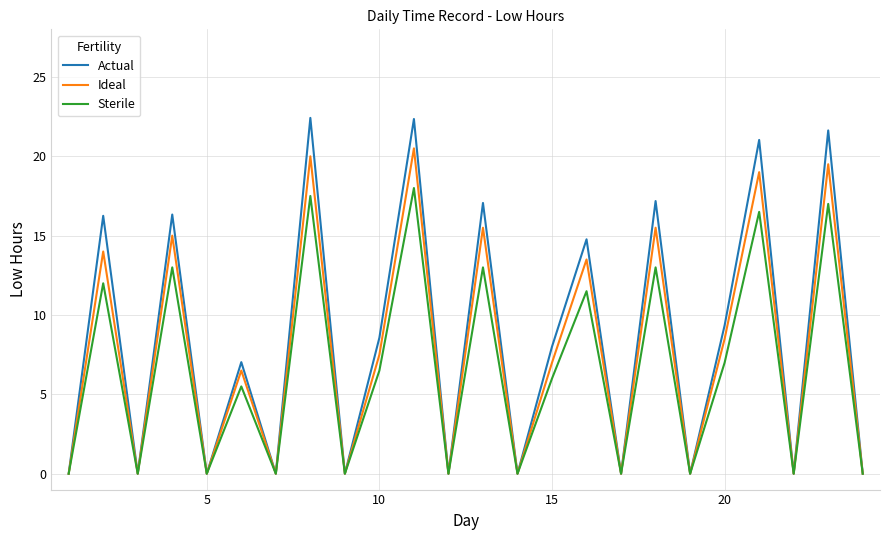

List the series in order of their peak value, highest first.

Actual, Ideal, Sterile